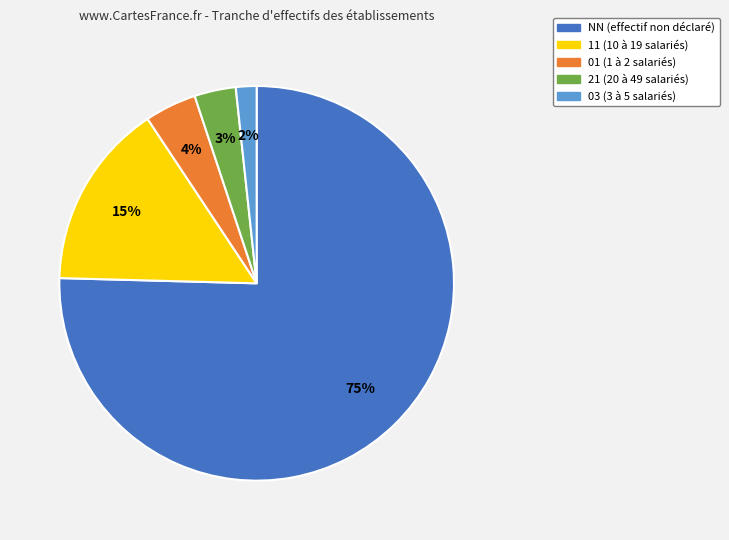

Between 01 and NN, which is larger?

NN